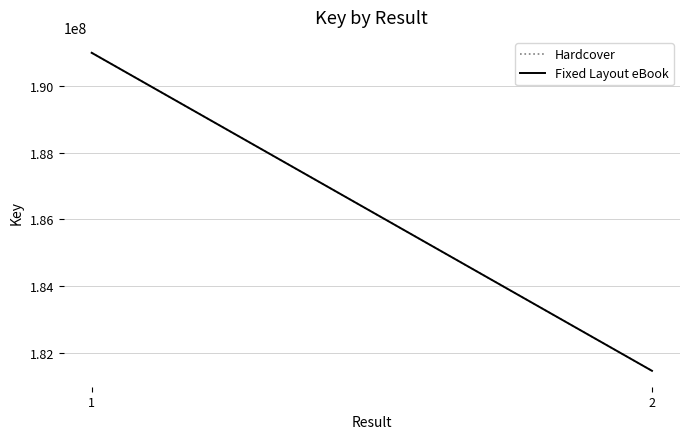

The value of Fixed Layout eBook at 2 is 181451778. True or false?

True